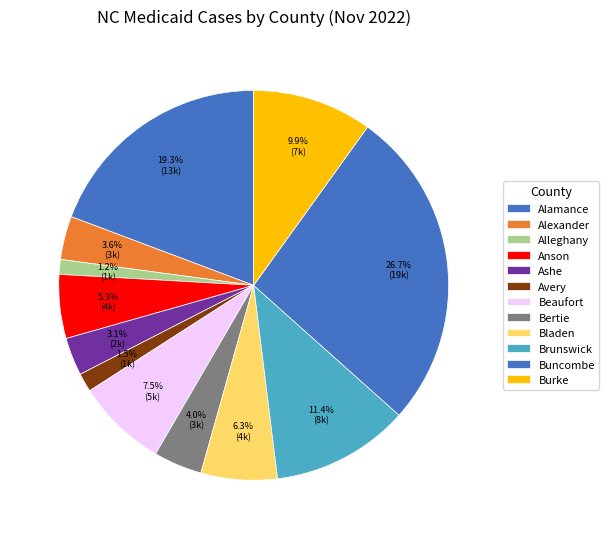

How many slices are in this pie chart?

12